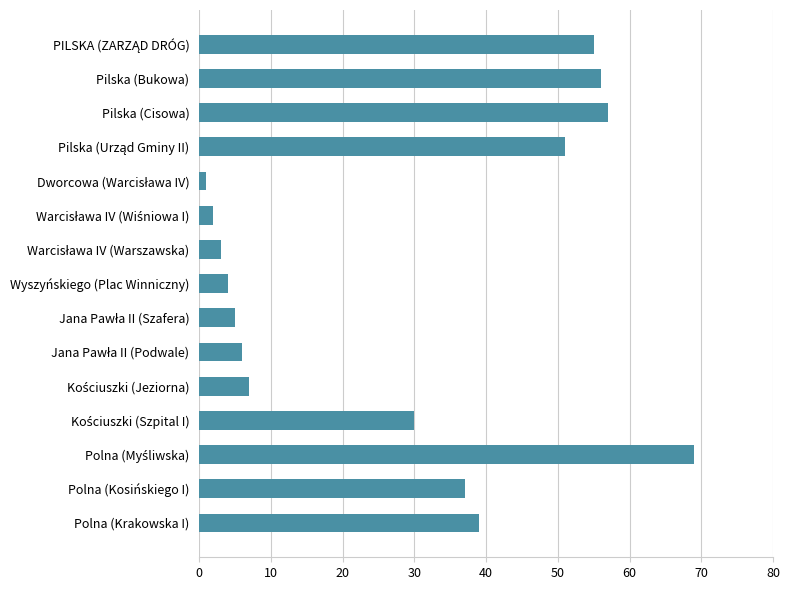

What is the maximum value shown in the chart?

69